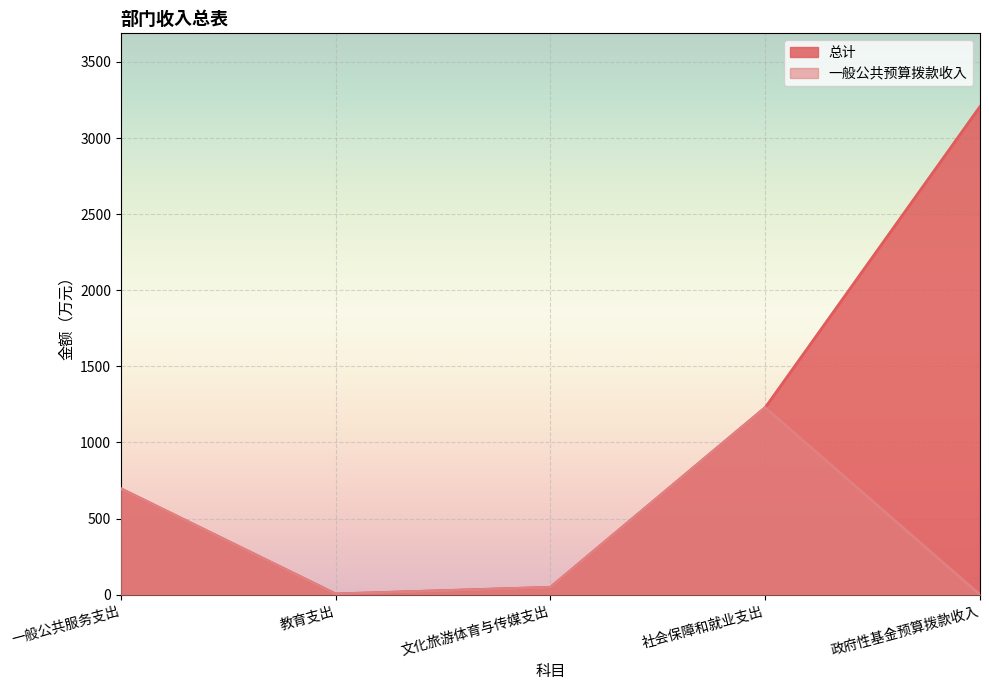

At which label does 一般公共预算拨款收入 first exceed 48?

一般公共服务支出